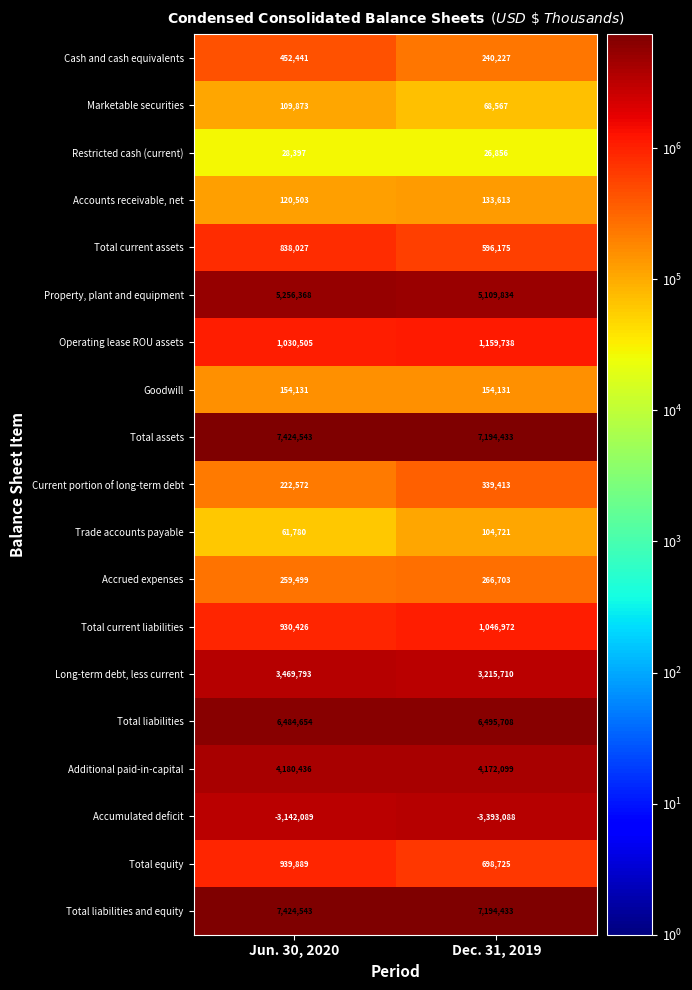

What is the average value of the Total equity series?

819307